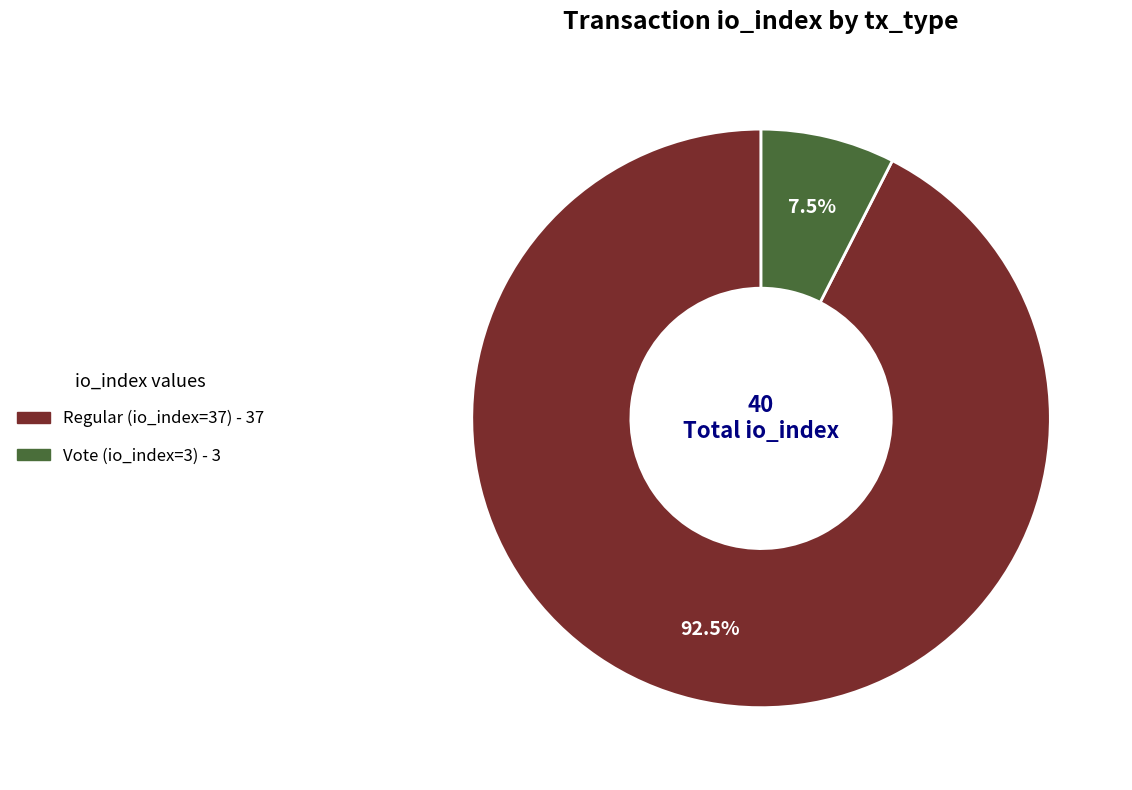

How many slices are in this pie chart?

2